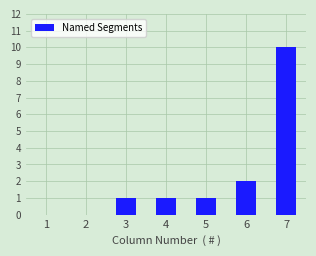

What is the difference between the values at 4 and 1?

1